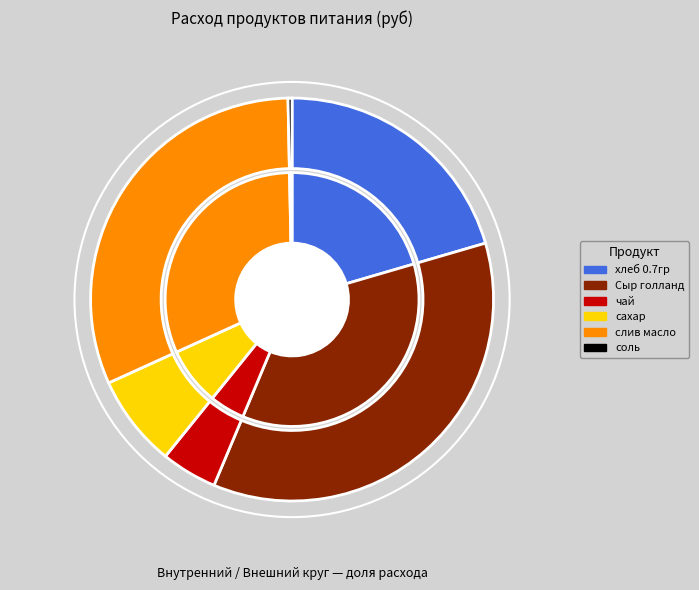

The хлеб 0.7гр slice represents 20% of the pie. True or false?

True